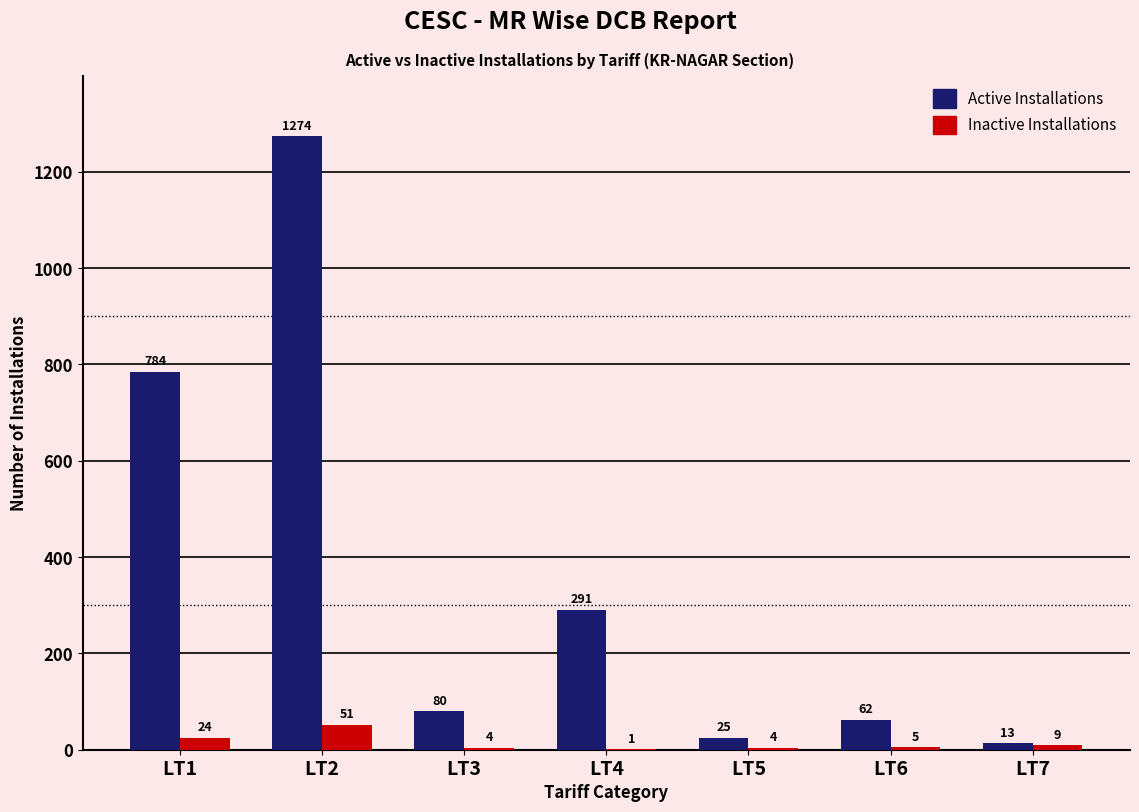

Reading left to right, what are all the values shown in this chart?

Active Installations: 784	1274	80	291	25	62	13
Inactive Installations: 24	51	4	1	4	5	9